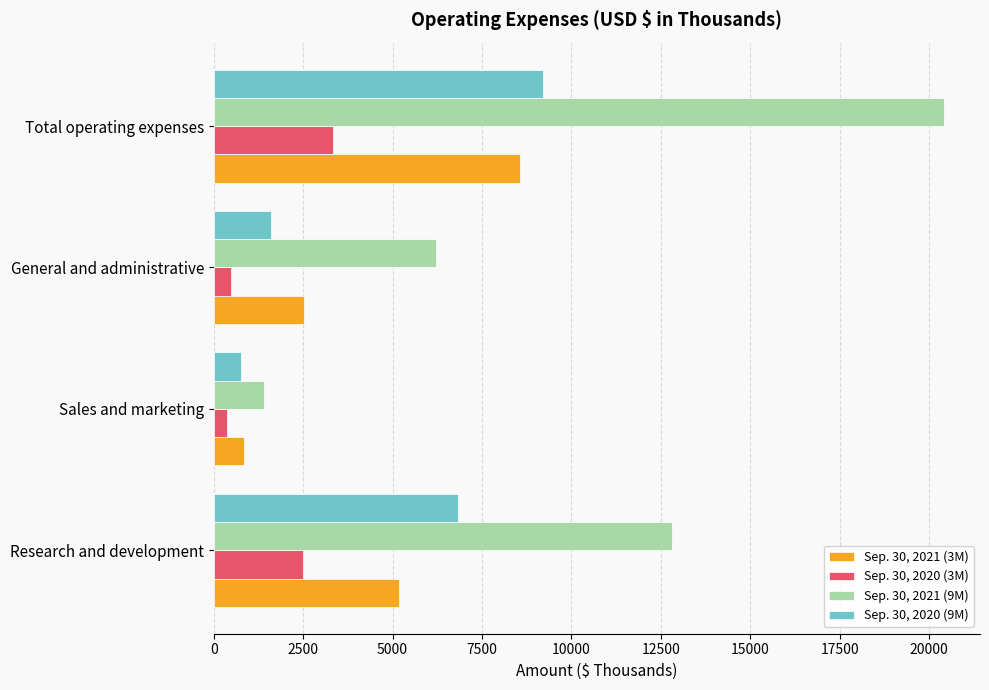

The value of Sep. 30, 2020 (9M) at General and administrative is 1594. True or false?

True